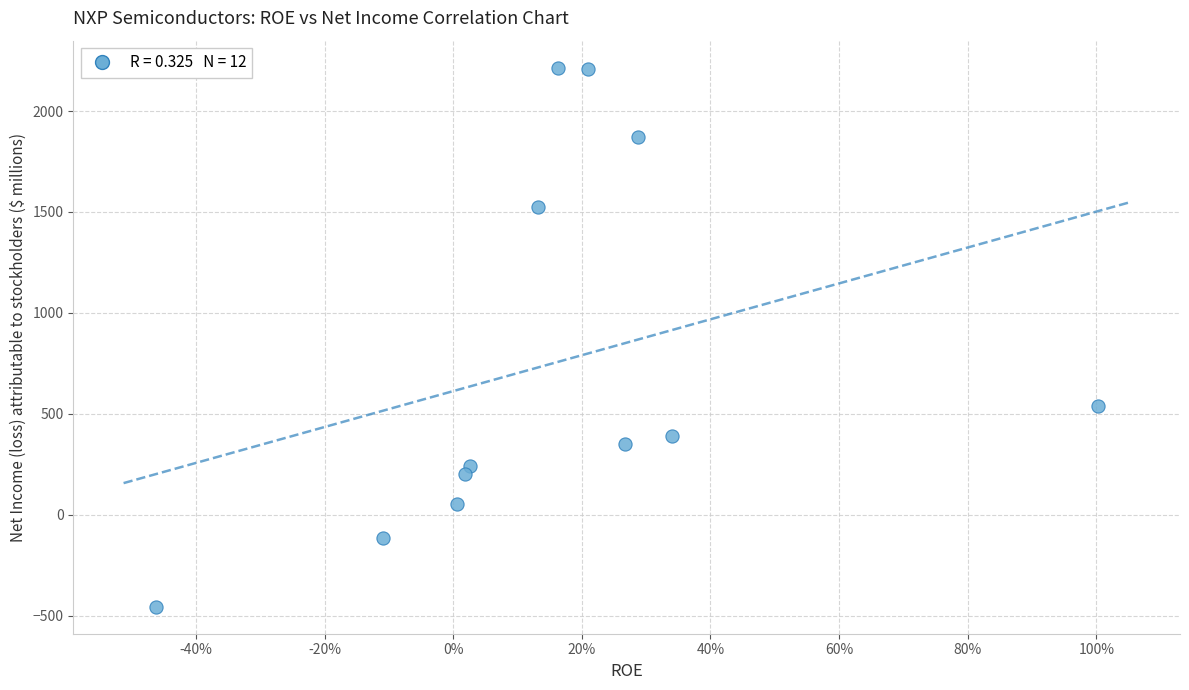

What is the range of Y values (max minus min)?

2671